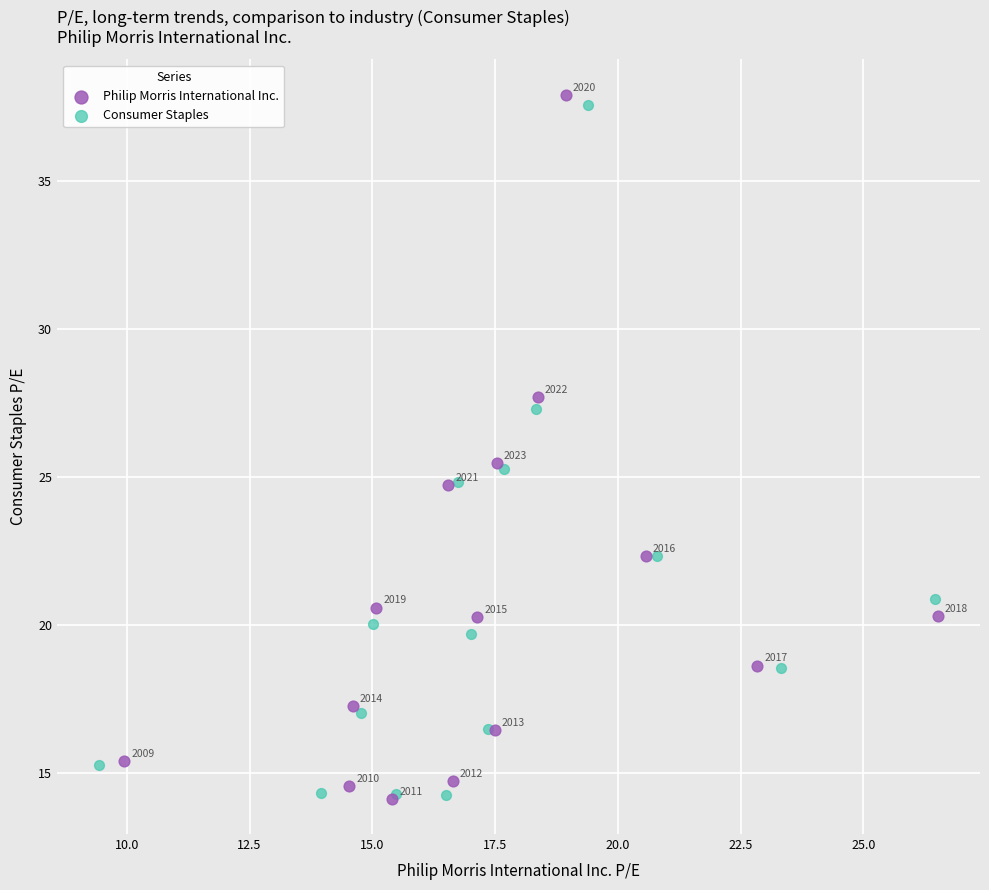

Which series reaches the maximum Y coordinate?

Philip Morris International Inc.